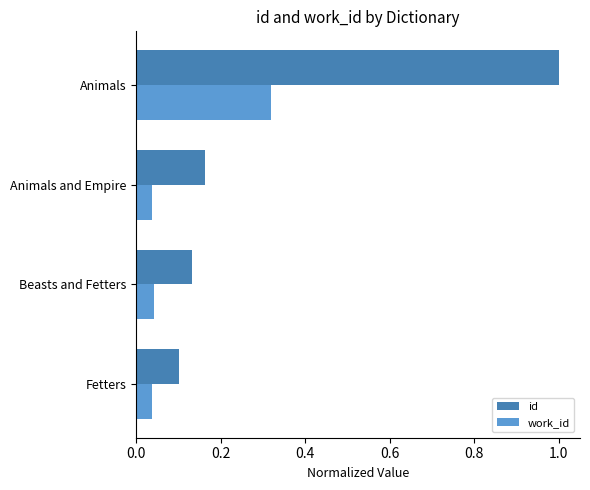

Which series has the widest spread of values?

id